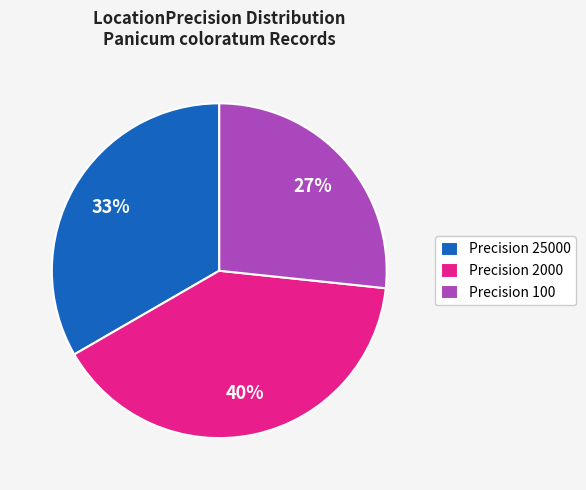

To the nearest percent, what percentage of the pie is Precision 100?

27%